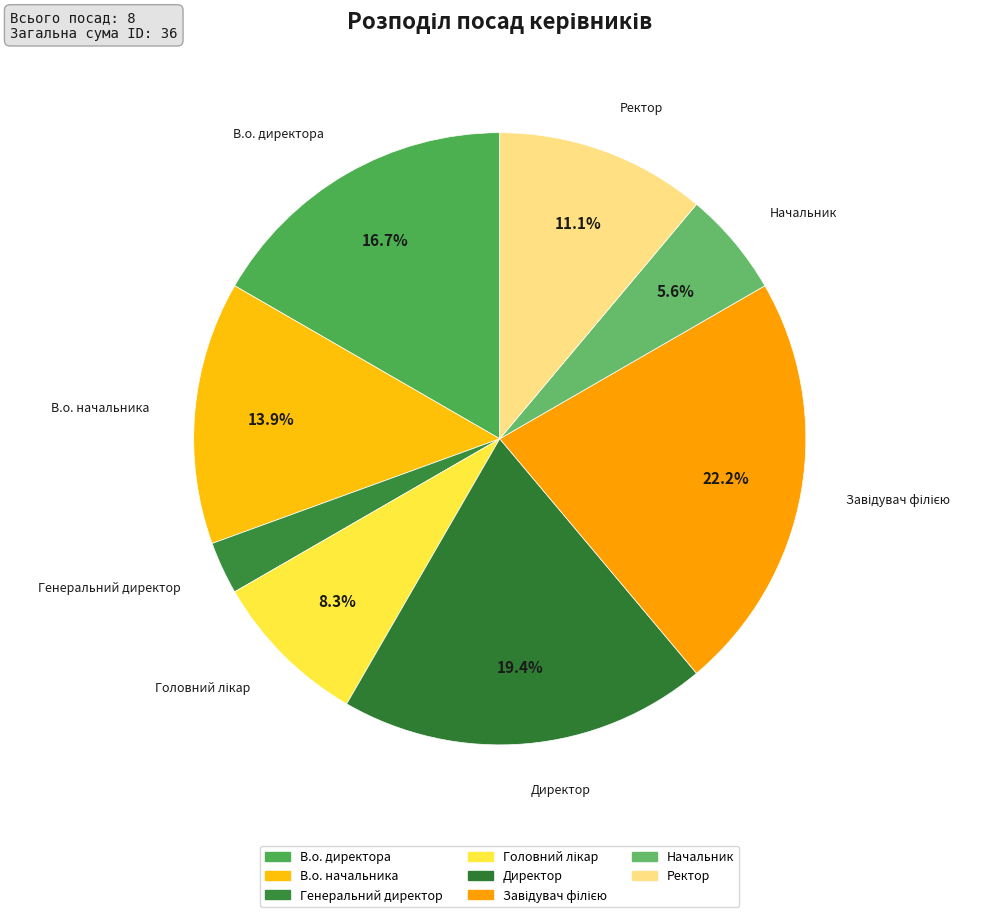

Which slice is the largest?

Завідувач філією